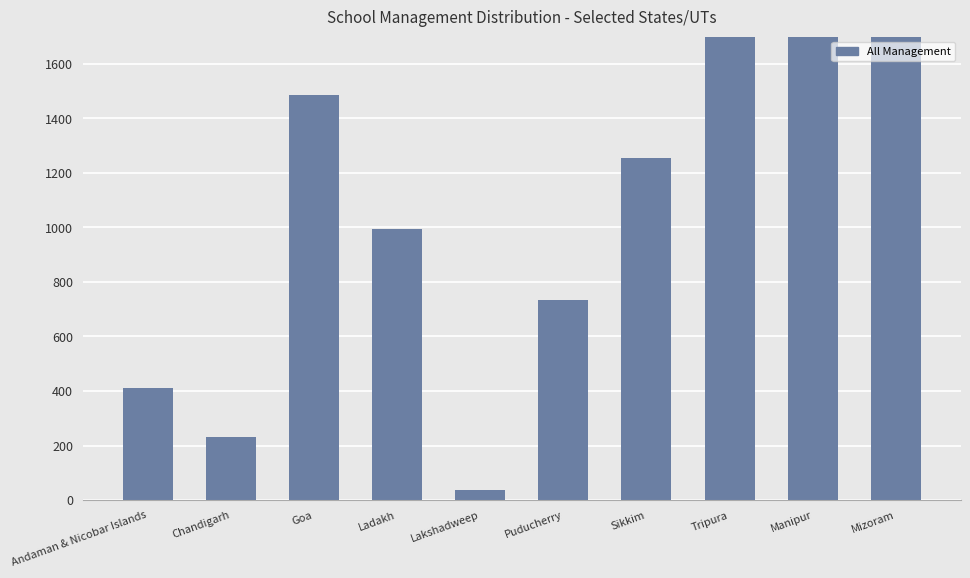

What is the value of the 9th bar from the left?

4646